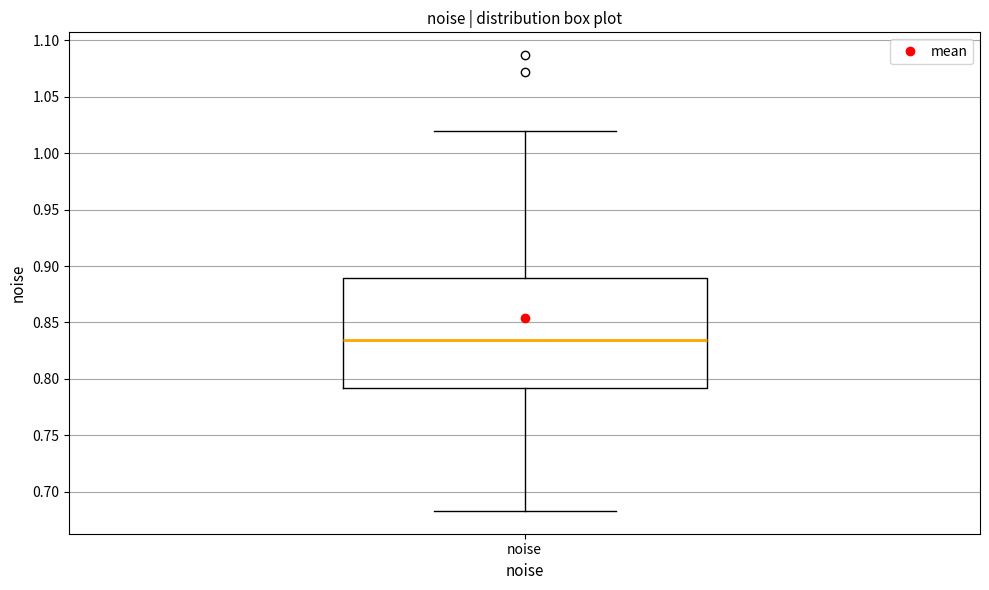

Read this box plot against the y-axis: the position of the median line, the range covered by the box, and the ends of both whiskers. The values are not printed on the chart, so give them approximately, as read against the axis.

median 0.835, box 0.790 to 0.890, whiskers 0.685 to 1.020